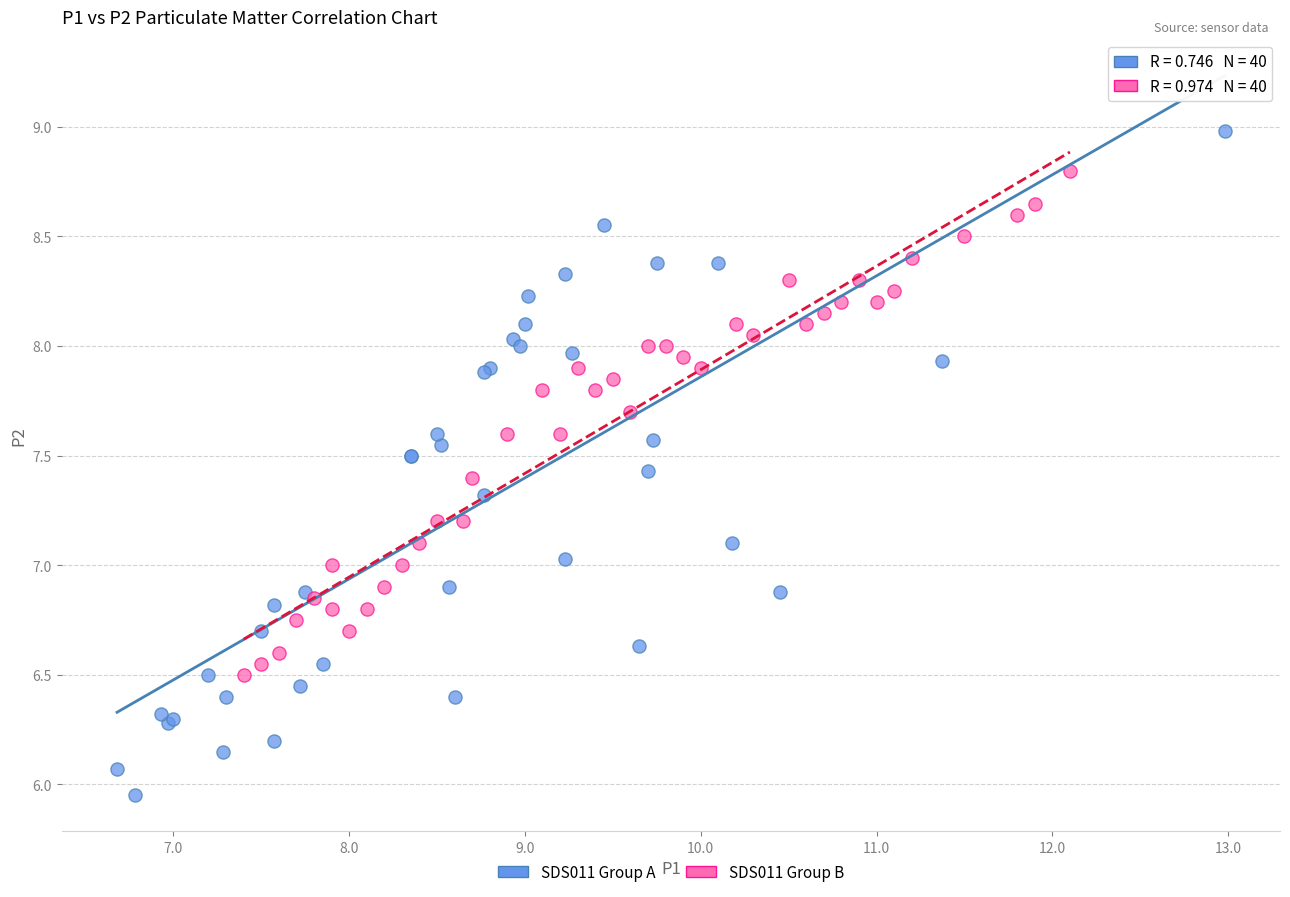

Which series contains the lowest Y value?

SDS011 Group A